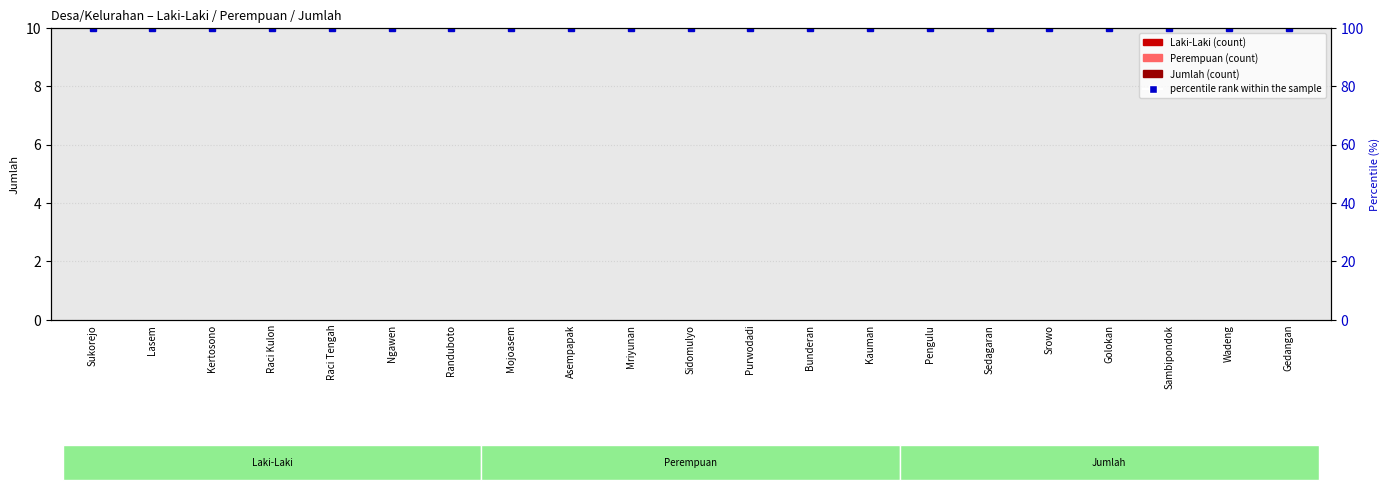

What are all the series names shown in the legend?

Laki-Laki, Perempuan, Jumlah, percentile rank within the sample